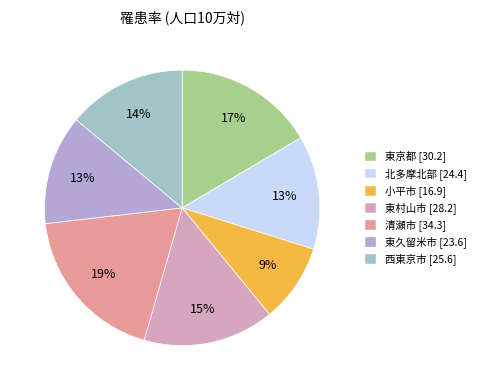

To the nearest percent, what percentage of the pie is 北多摩北部?

13%